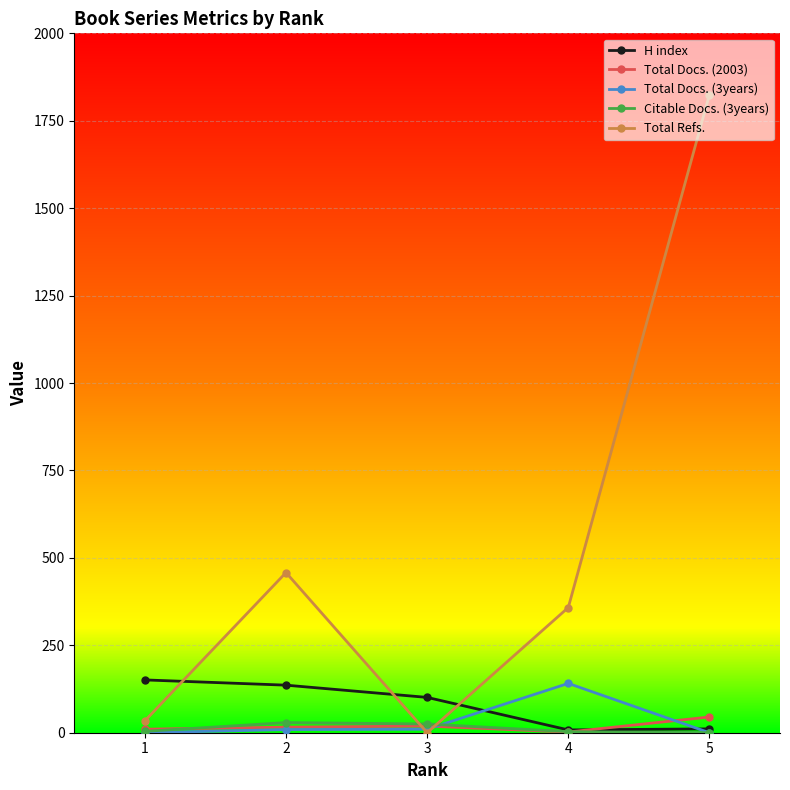

Which series has the largest range (max minus min)?

Total Refs.